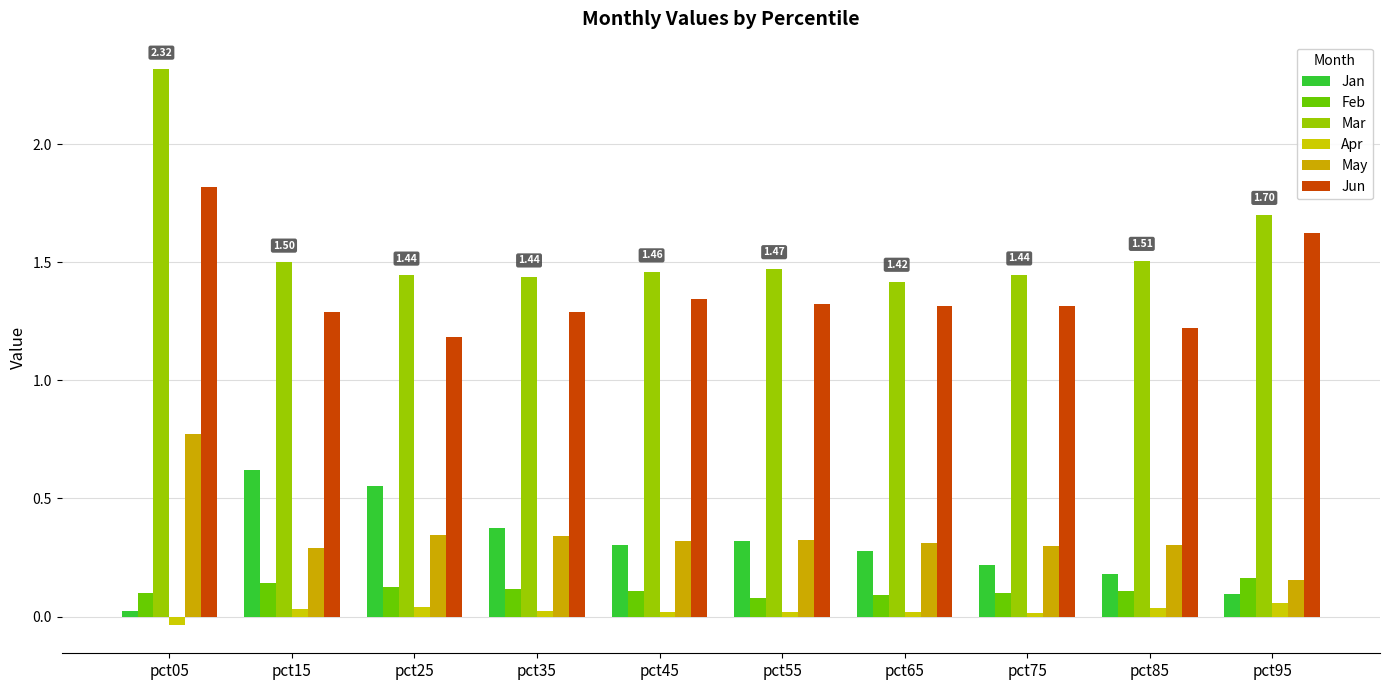

Rank the series at pct65 from lowest to highest value.

Apr, Feb, Jan, May, Jun, Mar